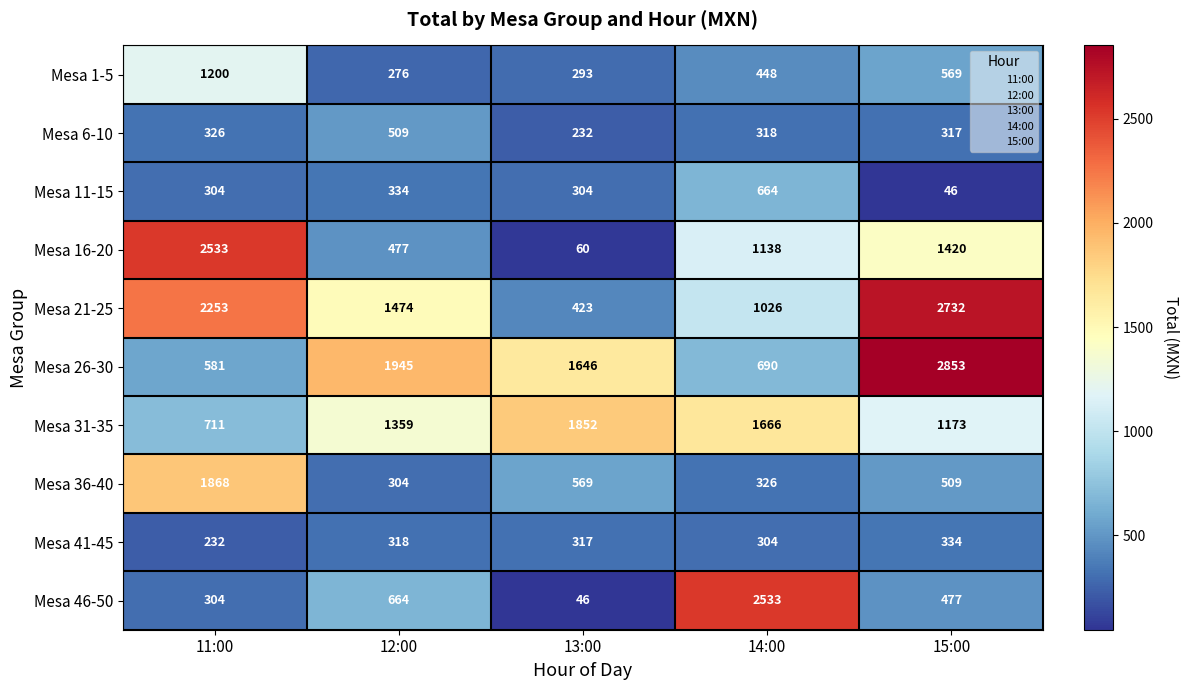

What is the sum of the Mesa 46-50 values at 11:00 and 13:00?

350